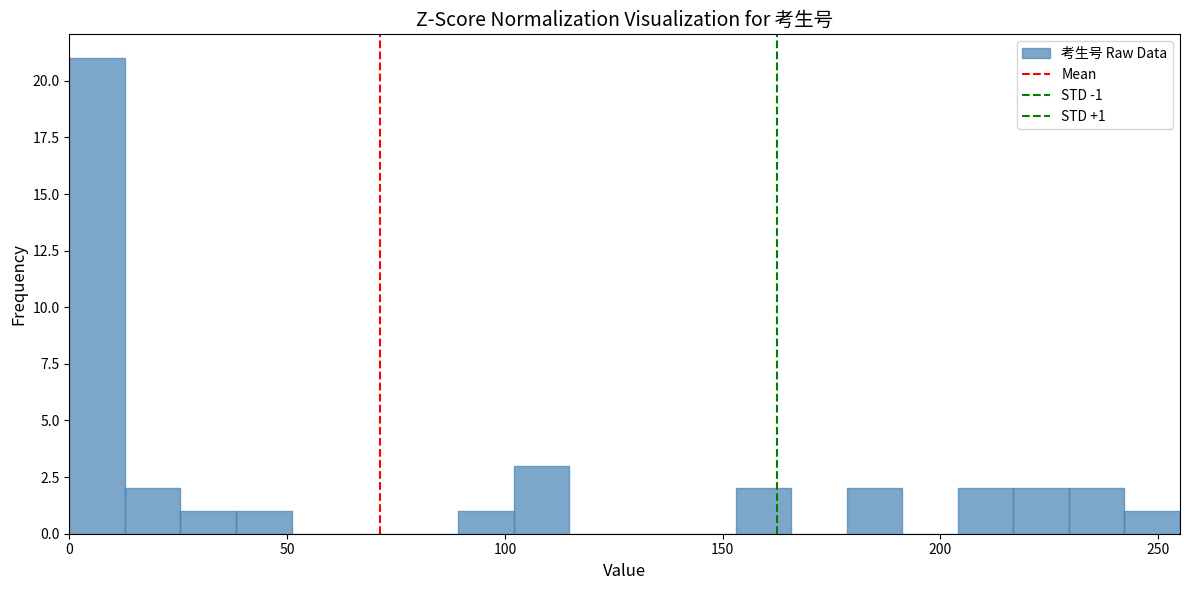

Around what value on the x-axis is the tallest bar? Give the approximate position of its centre, as read against the axis.

5